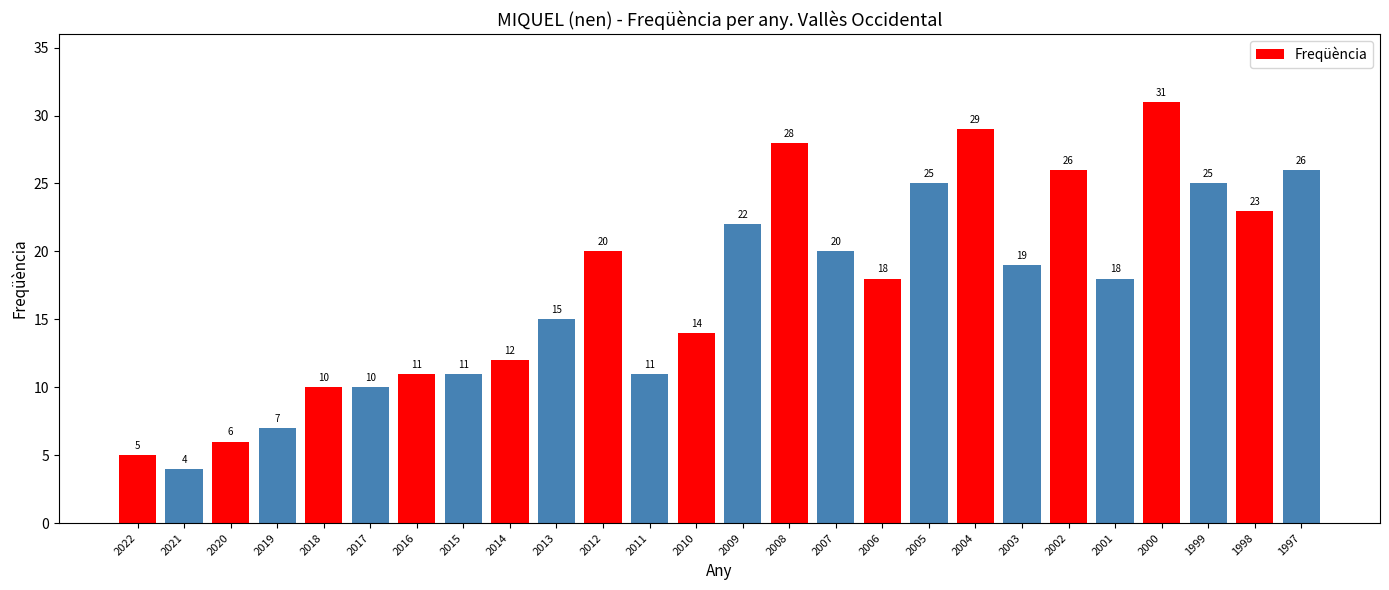

What is the change in value from 2017 to 2007?

+10